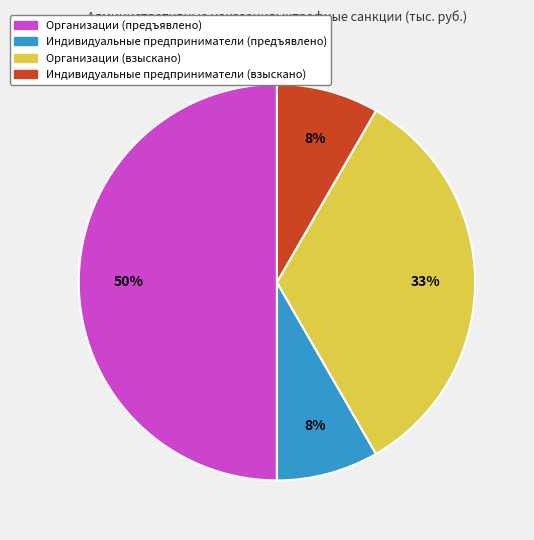

To the nearest percent, what is the difference between the Организации (предъявлено) and Индивидуальные предприниматели (предъявлено) slice percentages?

42%